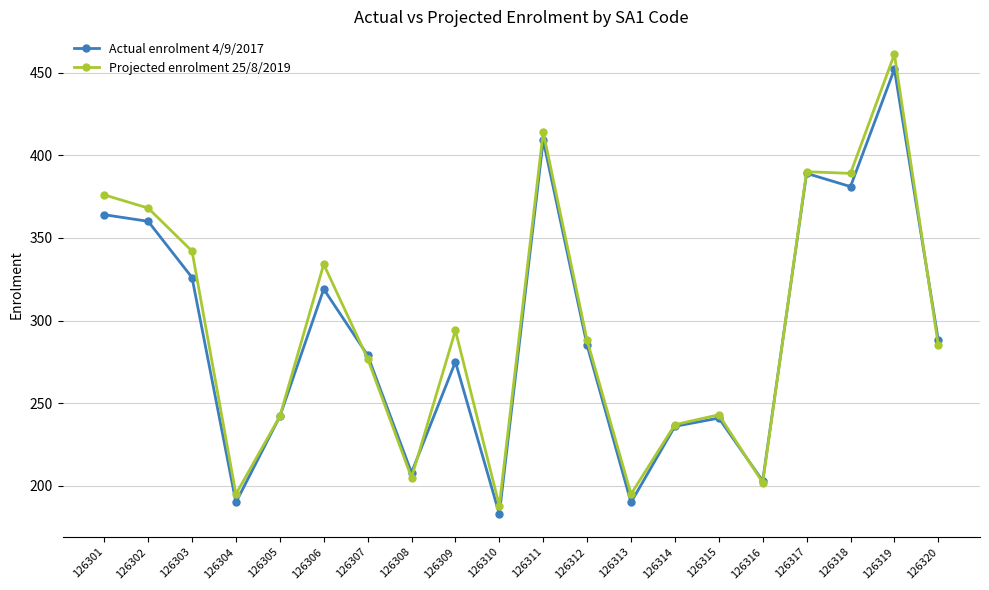

What is the total value across all series at 126303?

668